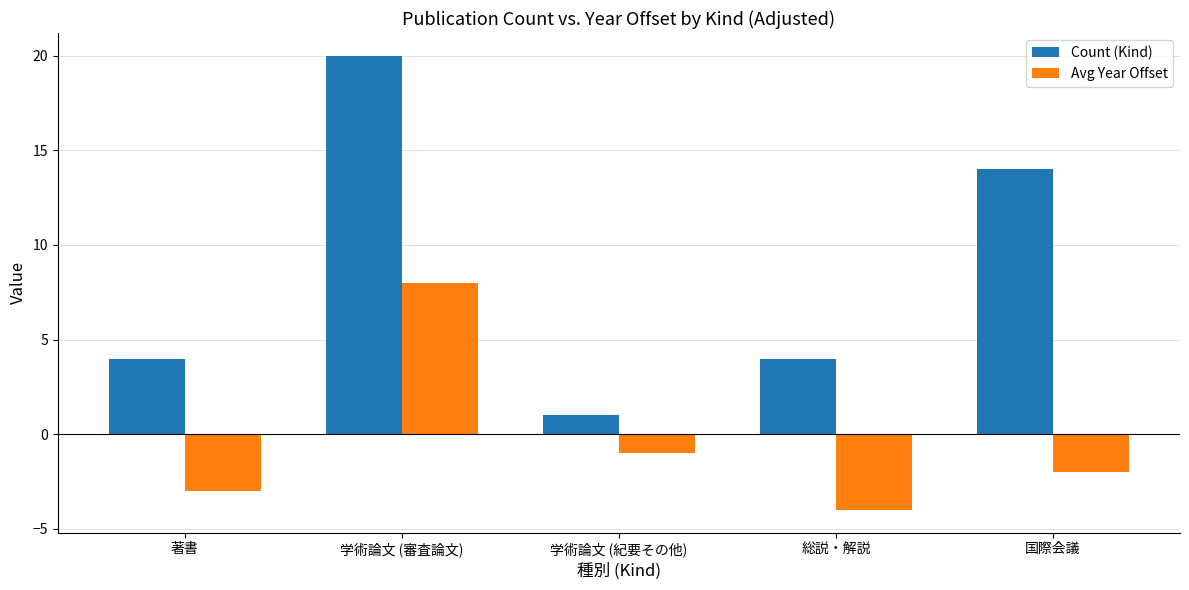

Which series has the widest spread of values?

Count (Kind)